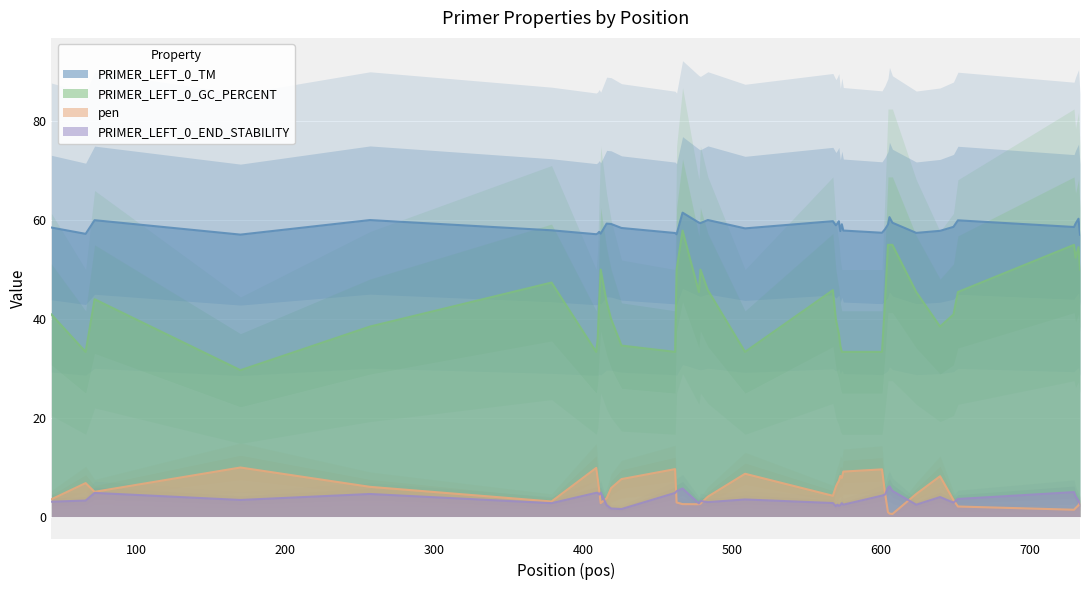

Is it true that PRIMER_LEFT_0_END_STABILITY equals 5.2 at 733?

False